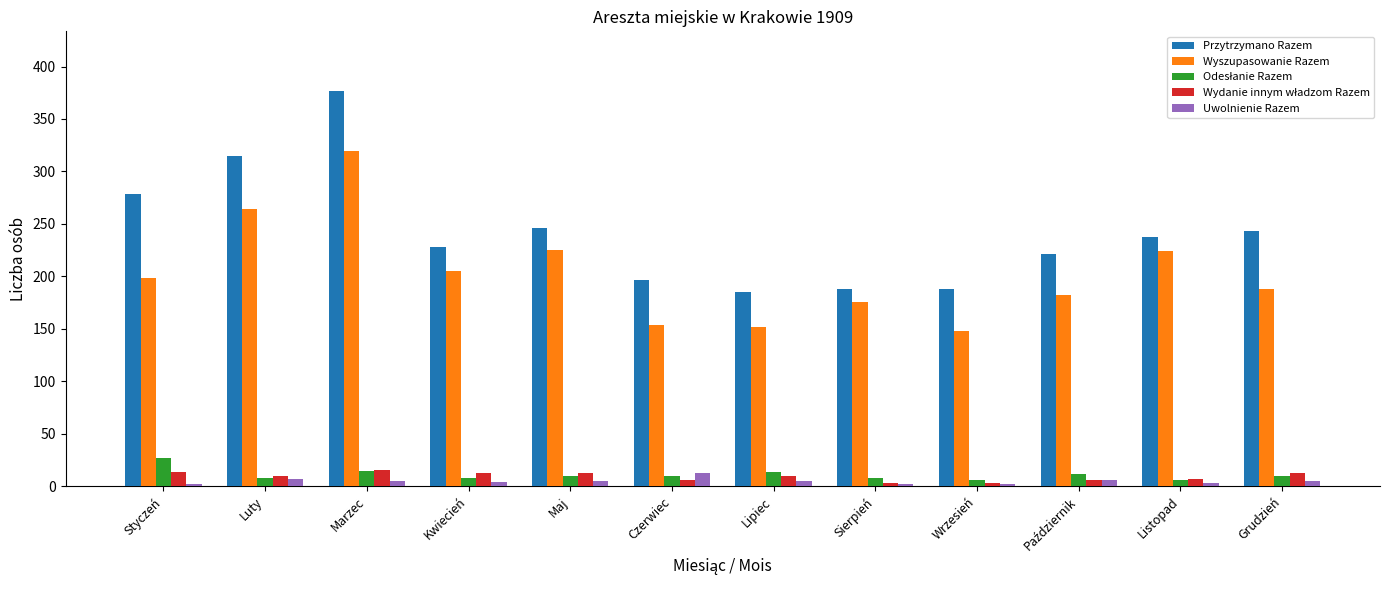

What is the difference between the second highest and minimum values in the Przytrzymano Razem series?

130